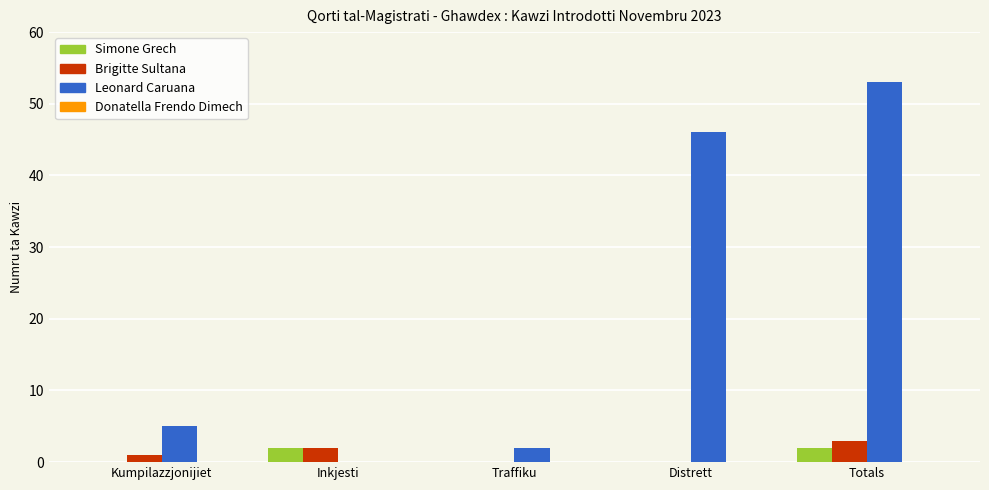

What is the sum of all Brigitte Sultana values?

6